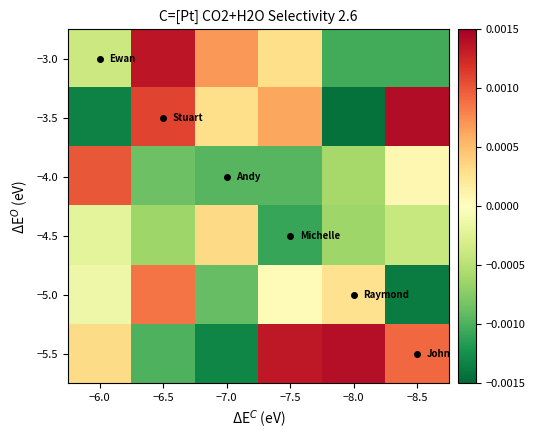

At which category is the sum across all series the highest?

−6.5